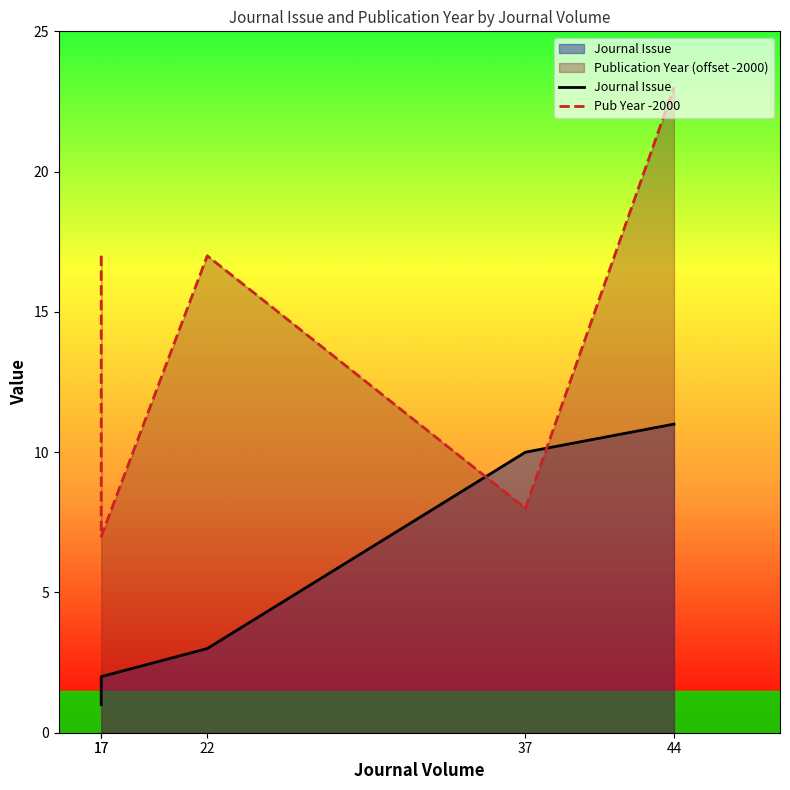

What is the sum of the Journal Issue values at 17 and 44?

12